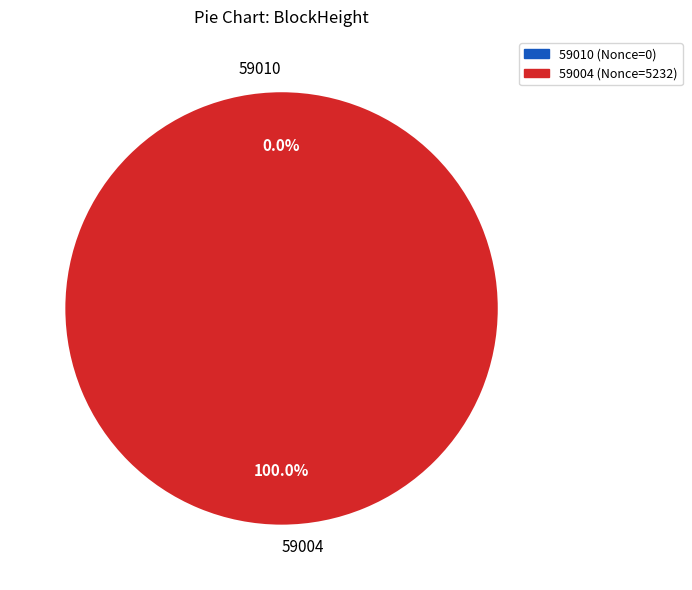

Which category has the biggest portion of the pie?

59004